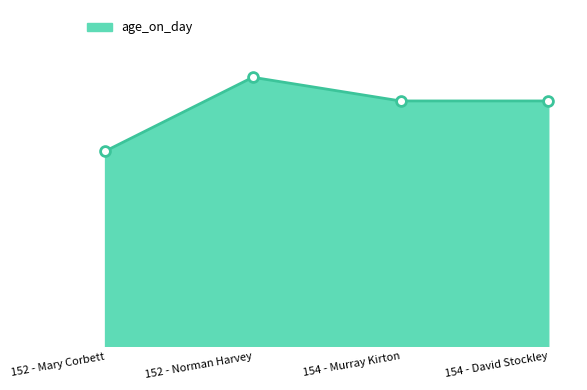

Is this an area chart (filled region under the line)?

Yes